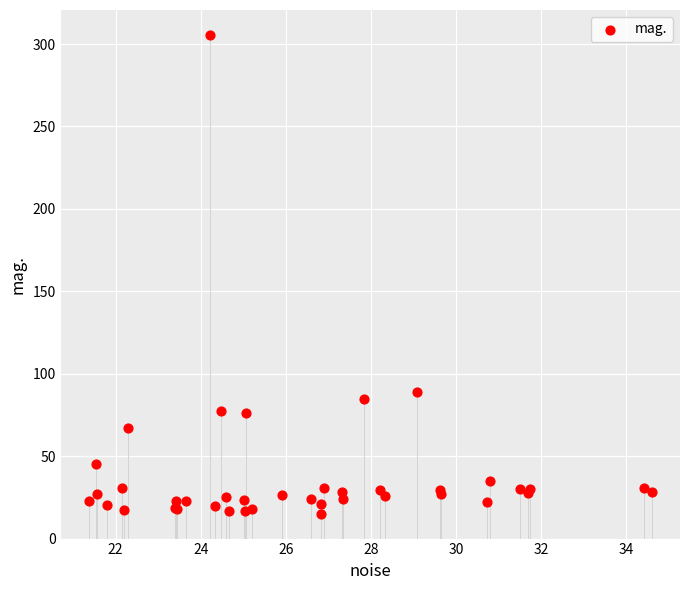

What Y value in the scatter plot is closest to 160?

89.0